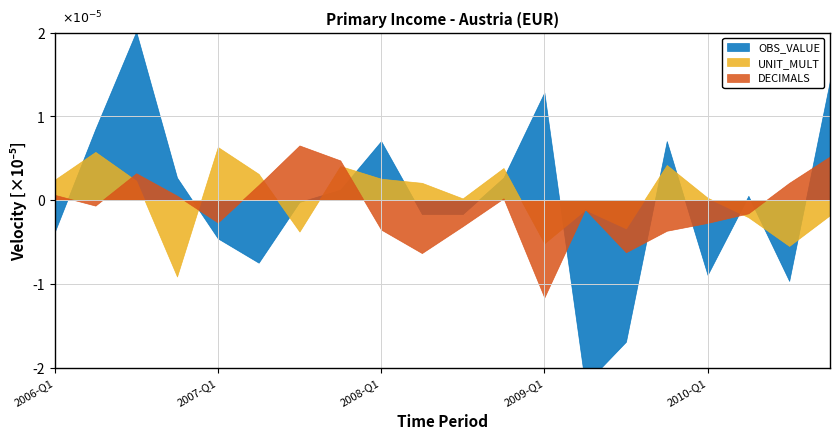

What position from the left is 2009-Q1?

13